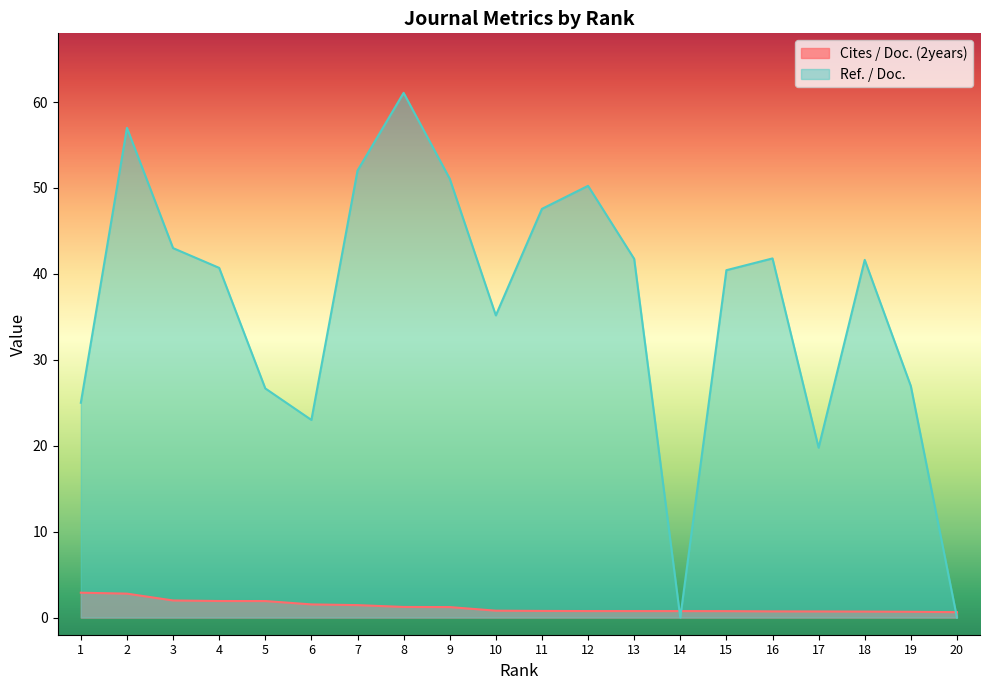

How many intersections are there between Cites / Doc. (2years) and Ref. / Doc.?

3